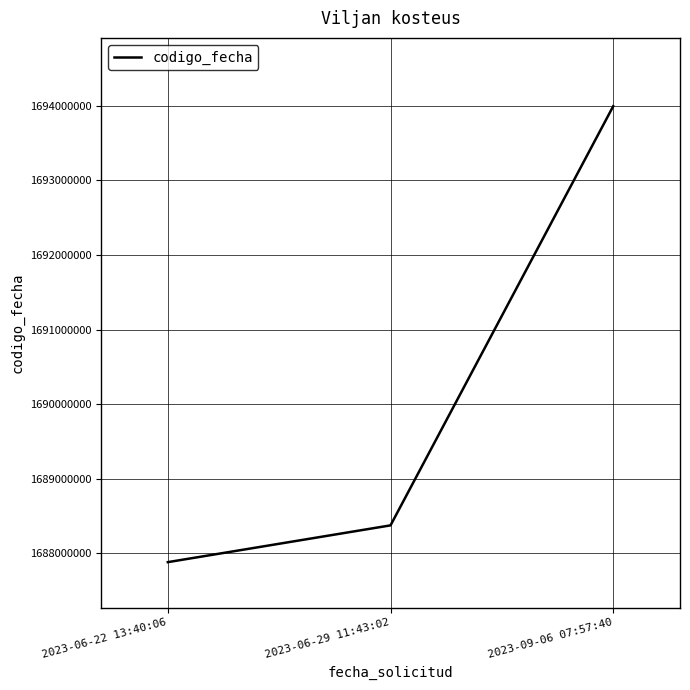

Approximately how many times larger is the value at 2023-06-29 11:43:02 compared to 2023-09-06 07:57:40?

1.0